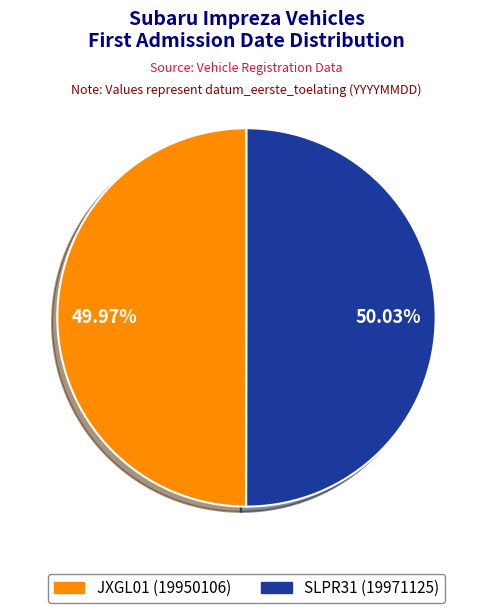

What is the ratio of the value at SLPR31 to the value at JXGL01?

1.0